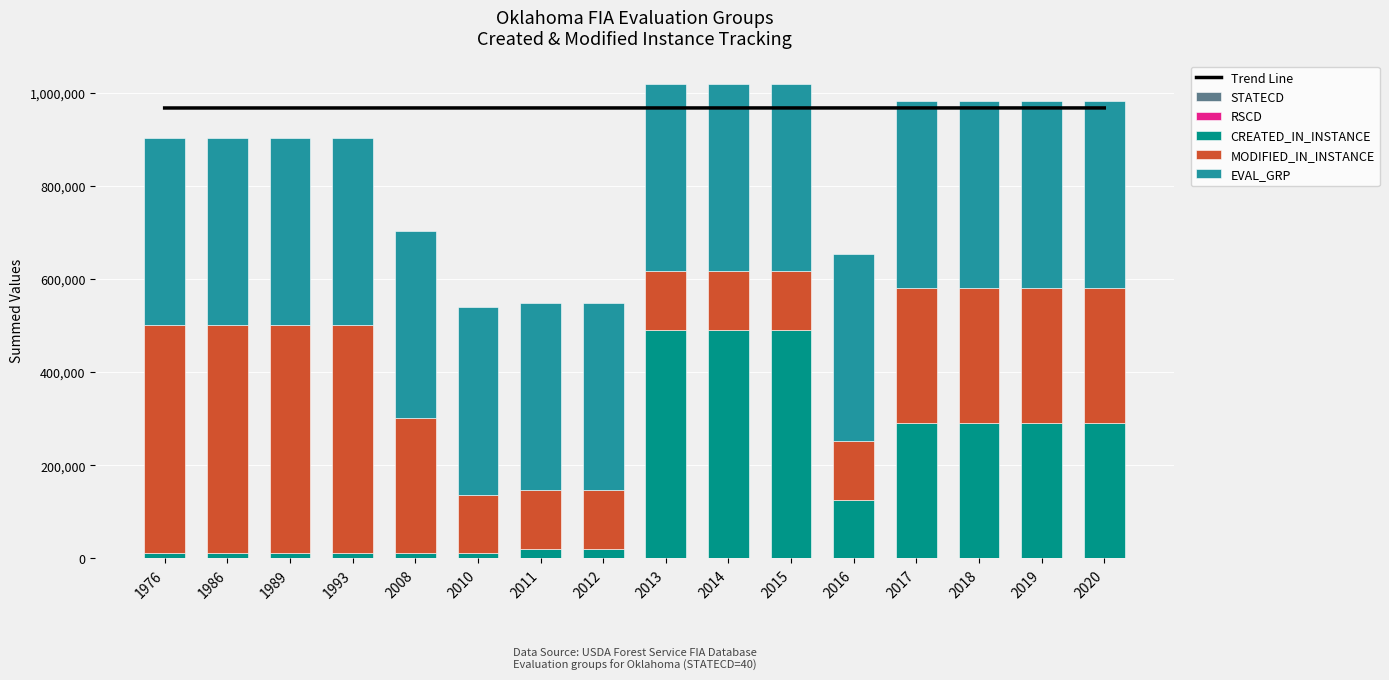

At which category is the sum across all series the highest?

2015